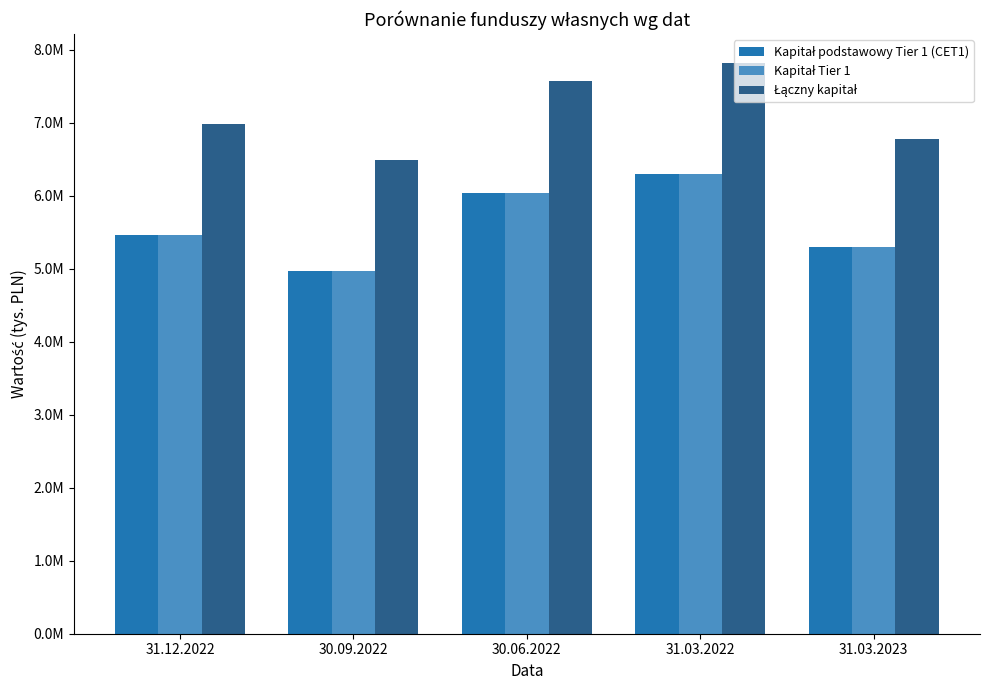

Does the chart contain stacked bars?

No